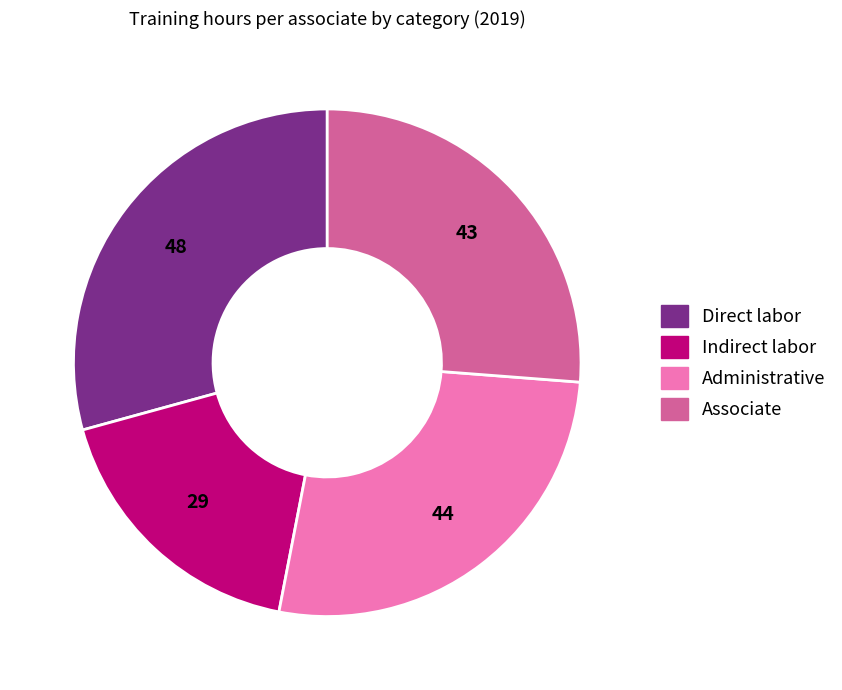

Is the sum of Indirect labor and Administrative greater than half?

No